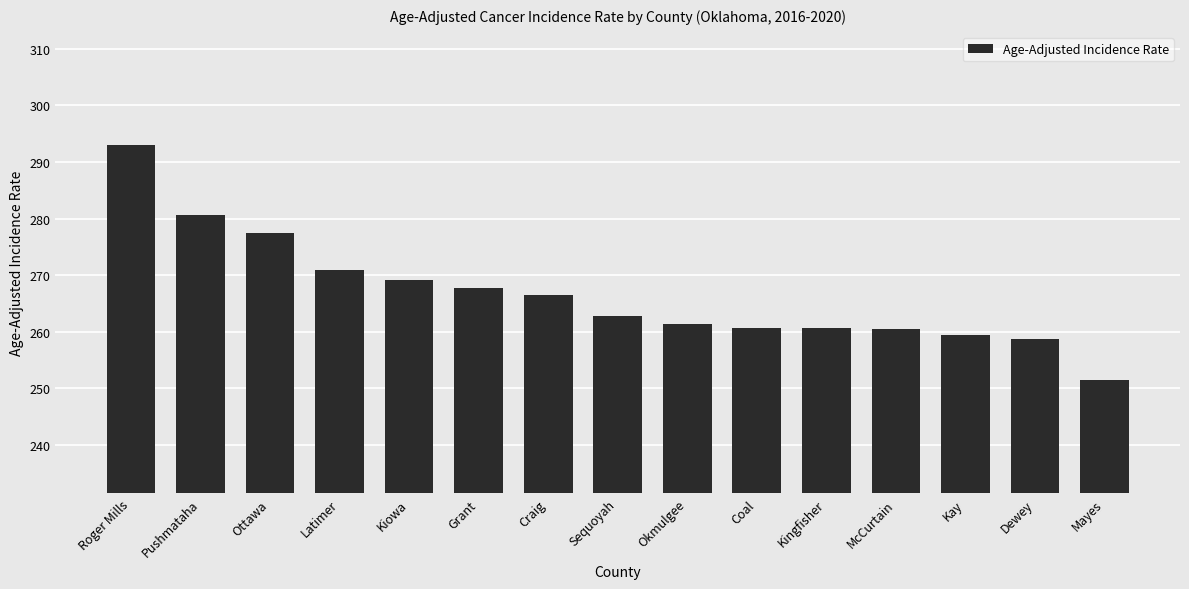

What is the difference between the values at Mayes and Okmulgee?

9.9